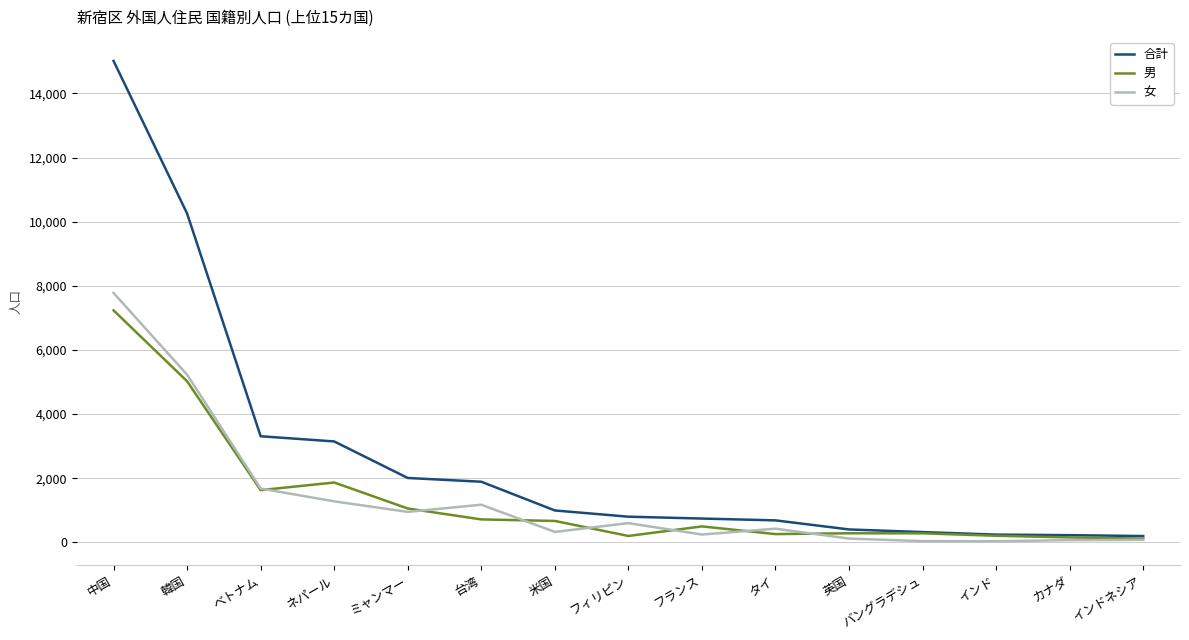

Is it true that 合計 equals 3064 at 台湾?

False